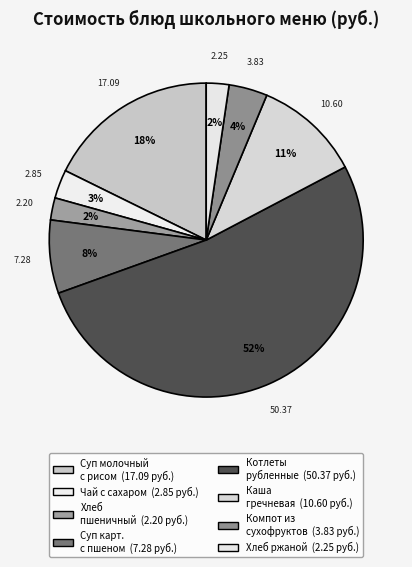

Count the number of slices in the pie.

8